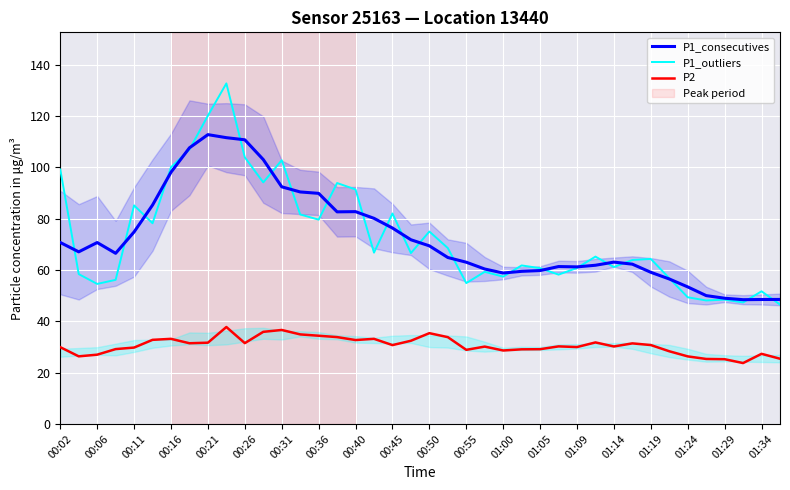

The P1_outliers series shows 79.6 at 00:36. True or false?

True